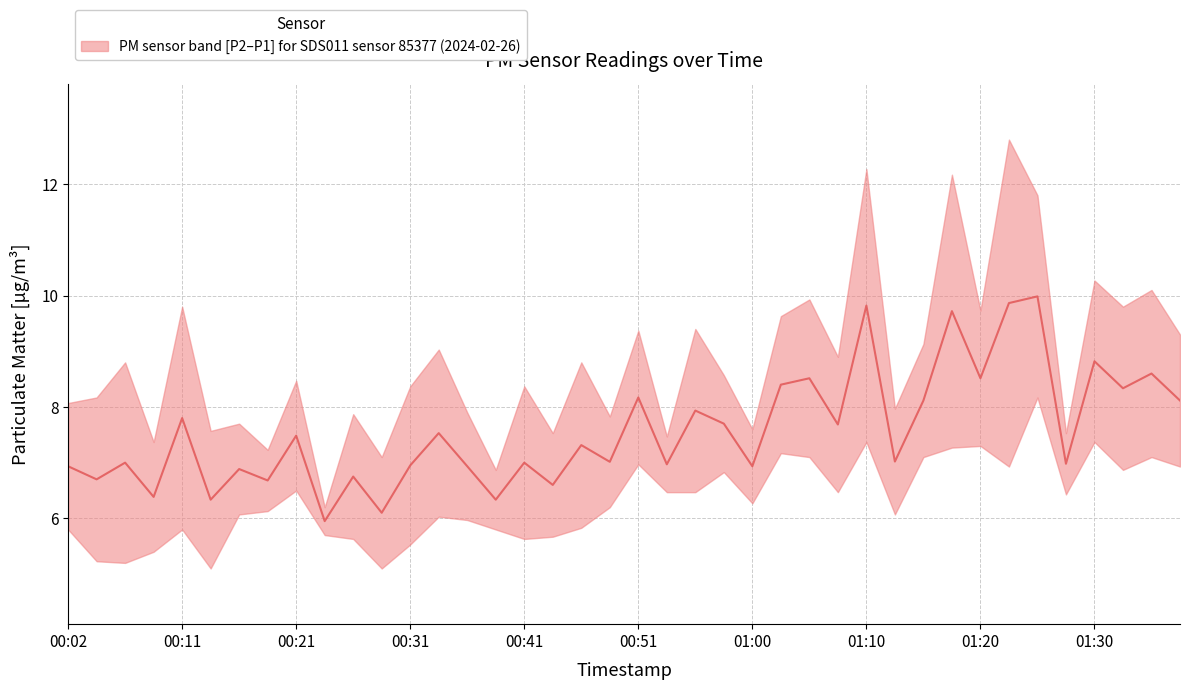

True or false: P2 has a value of 1.7 at 01:13.

False